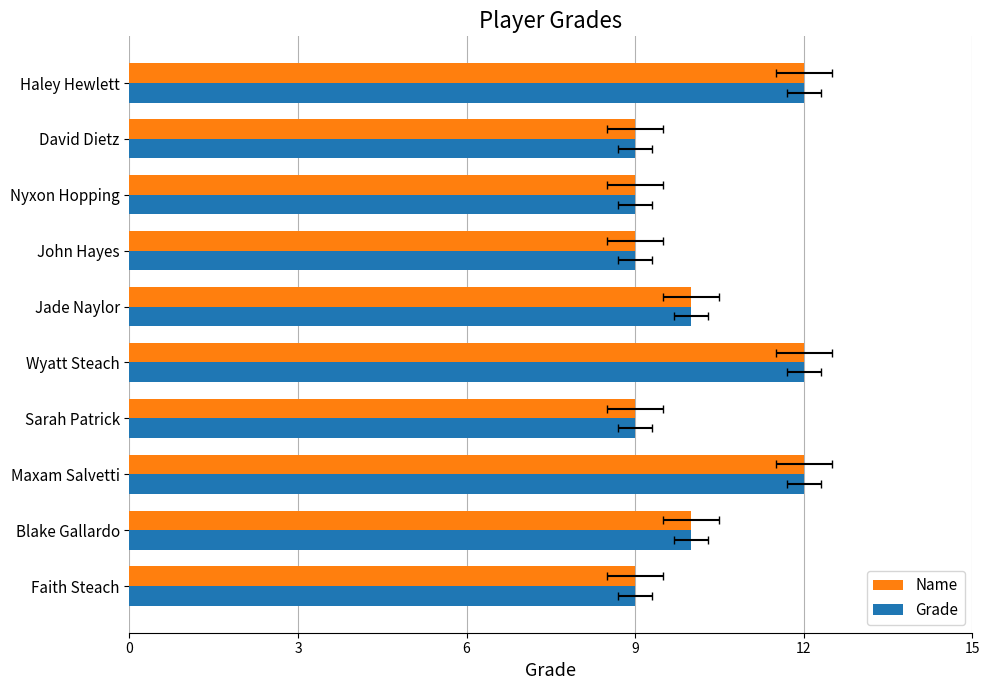

Is the value of Name at 9 greater than the value of Grade at 15?

No